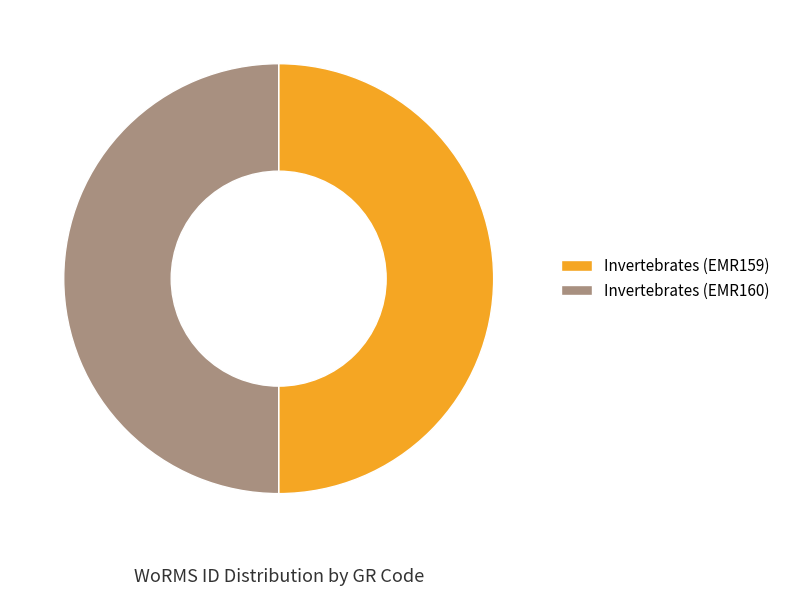

Do Invertebrates (EMR160) and Invertebrates (EMR159) together represent more than half of the pie?

Yes